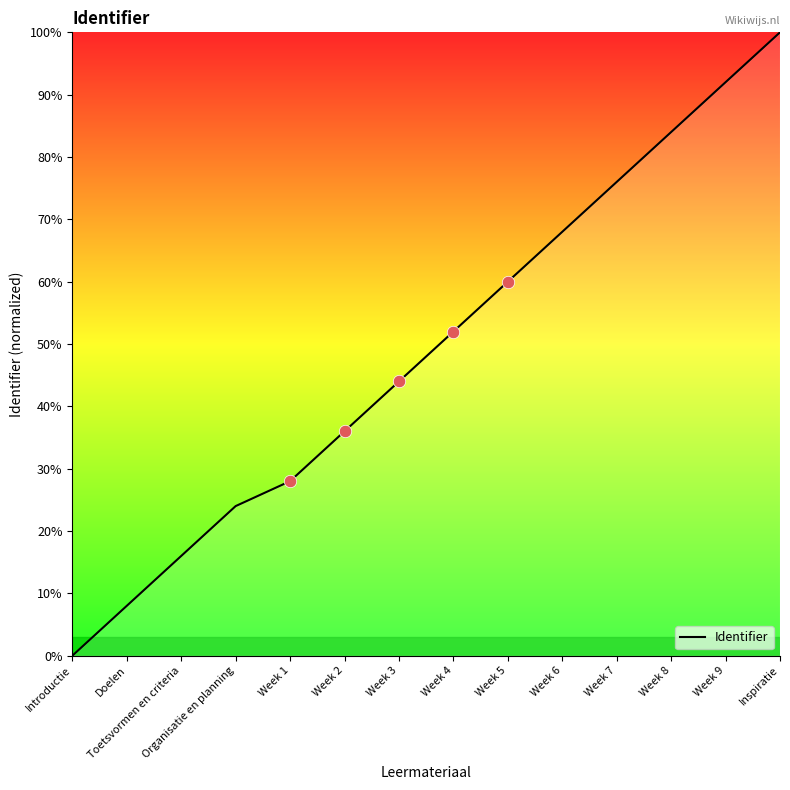

Approximately how many times larger is the value at Week 9 compared to Week 6?

1.4